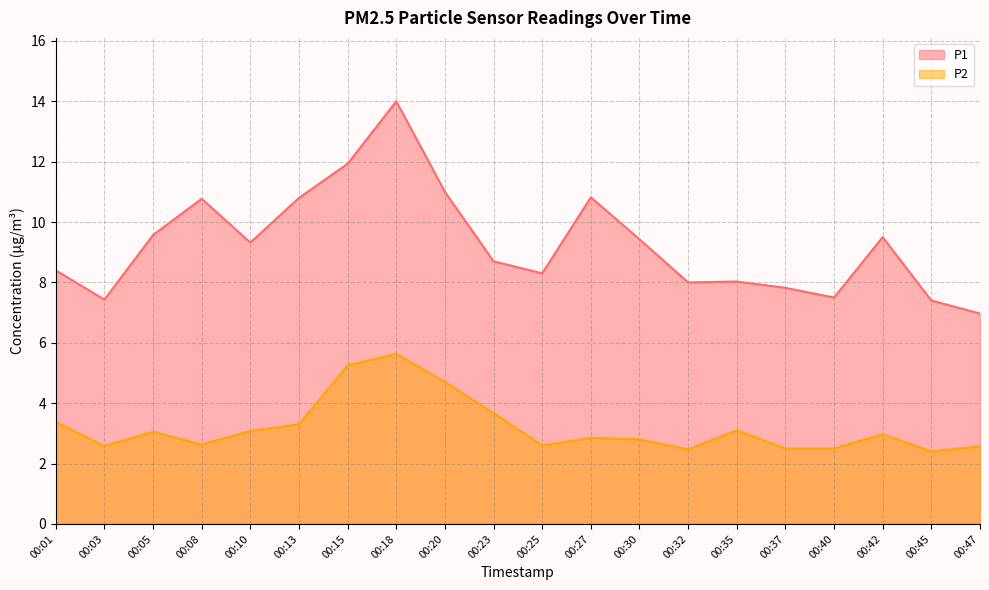

Rank the series at 00:35 from highest to lowest value.

P1, P2